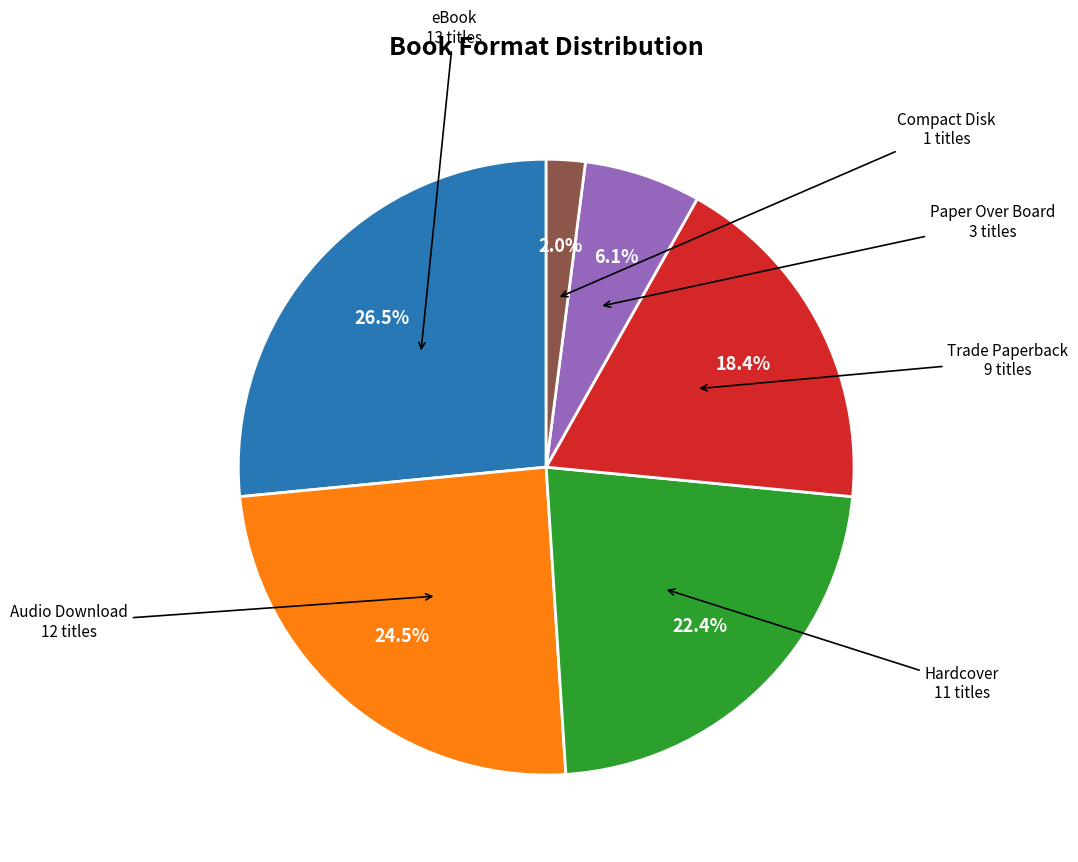

Is Audio Download the majority of the pie?

No